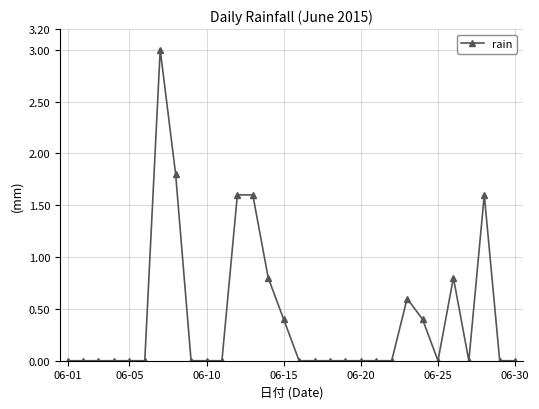

What is the maximum value shown in the chart?

3.0